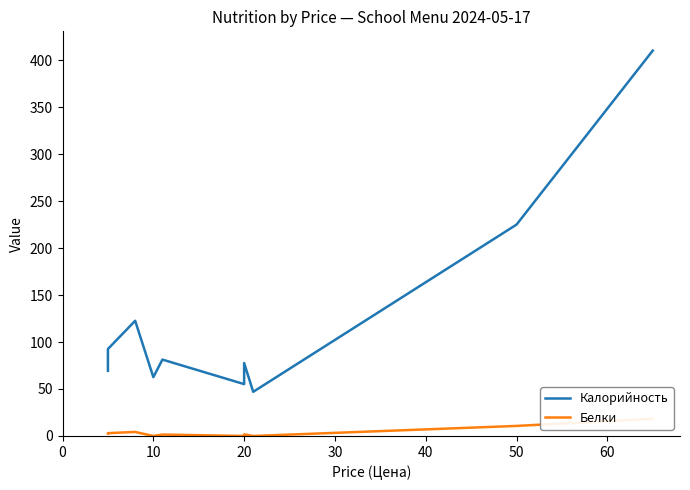

How many lines are shown in the chart?

2